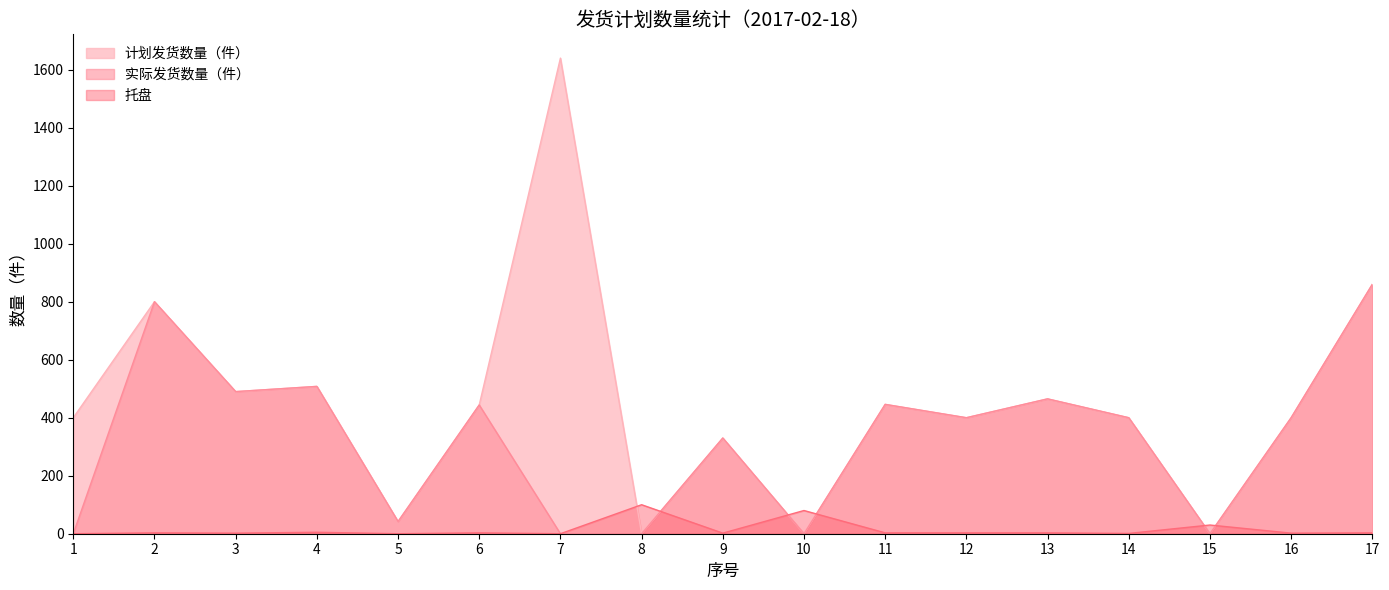

Does the chart have visible grid lines?

No